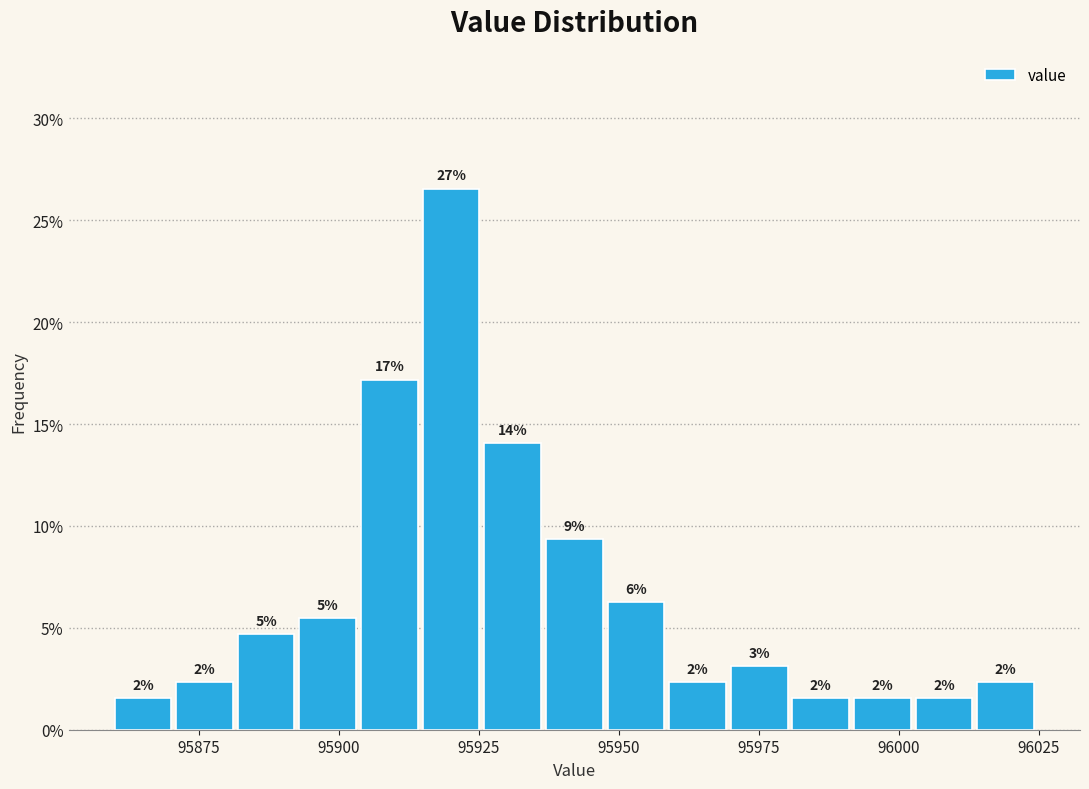

Read against the x-axis, roughly where is the centre of the tallest bar?

95920